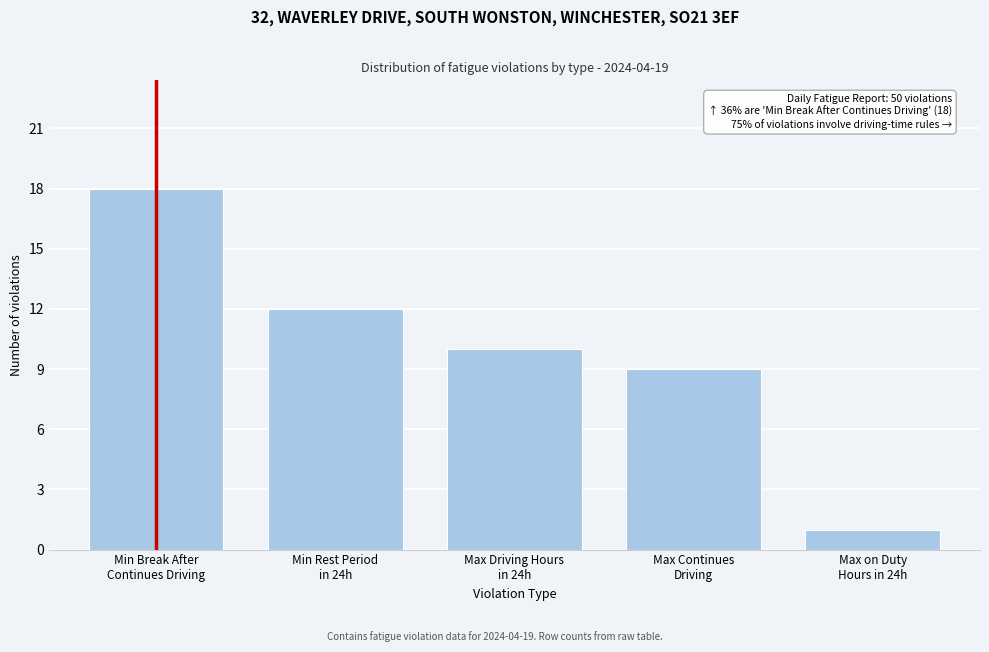

Reading left to right, extract all data points from this chart.

18	12	10	9	1